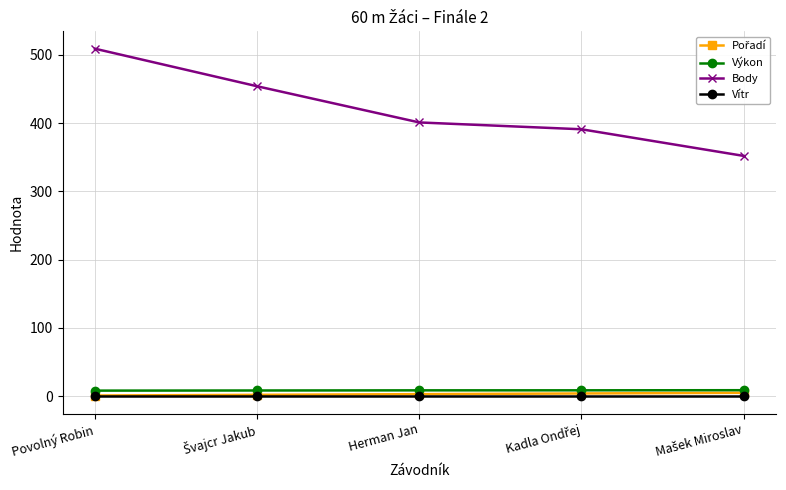

What is the label of the 3rd point from the right?

Herman Jan